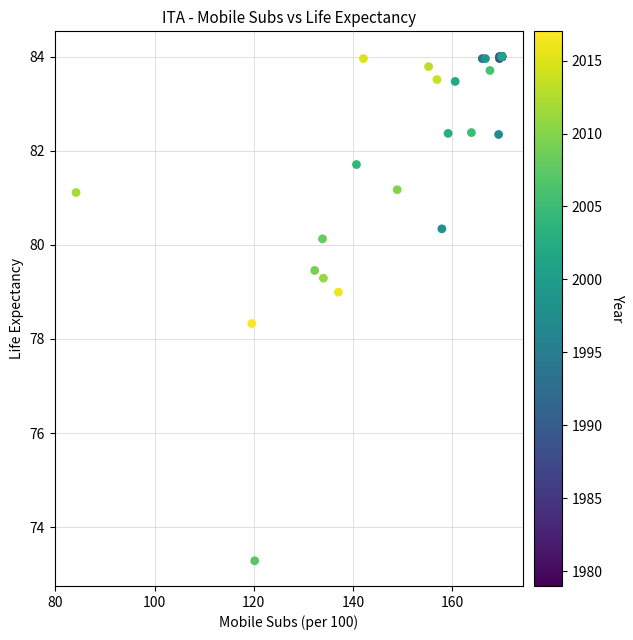

What Y value in the scatter plot is closest to 78?

78.3